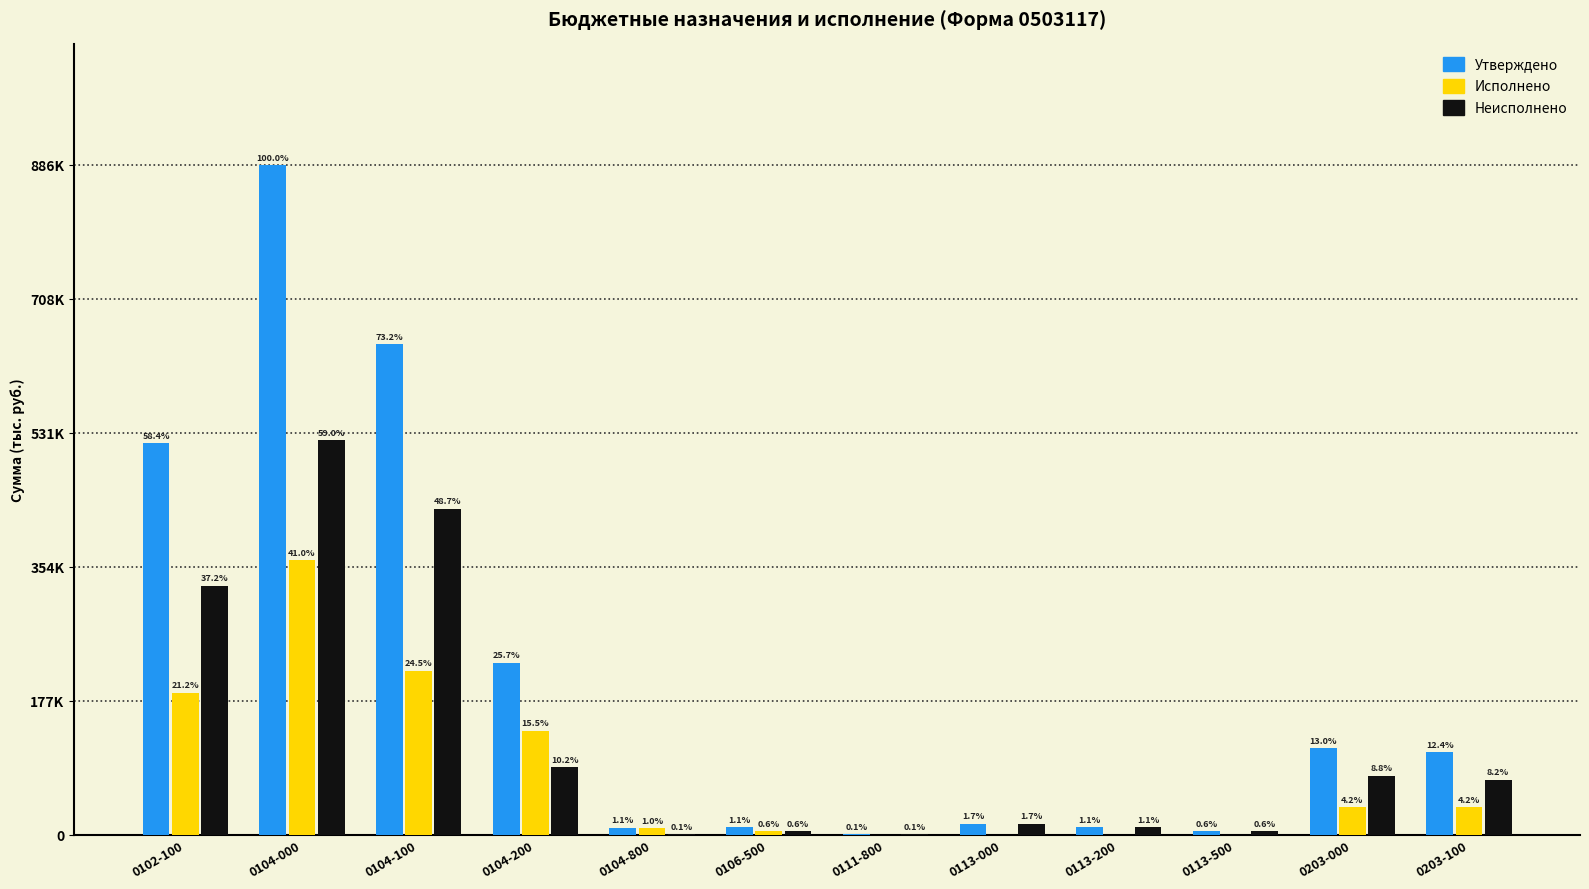

What are all the series names shown in the legend?

Утверждено, Исполнено, Неисполнено